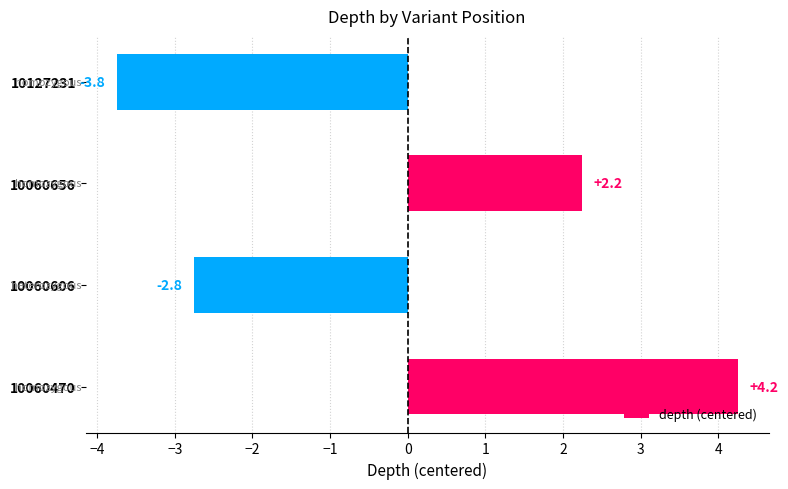

Which label corresponds to the smallest value in the chart?

10127231